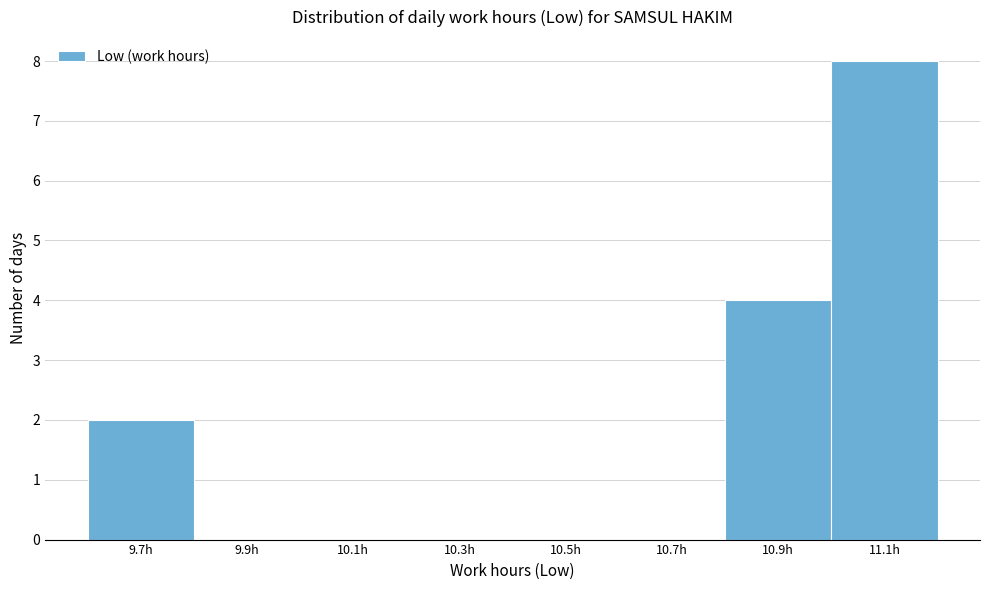

Reading left to right, list all the values displayed in this chart.

9.7h=2	9.9h=0	10.1h=0	10.3h=0	10.5h=0	10.7h=0	10.9h=4	11.1h=8